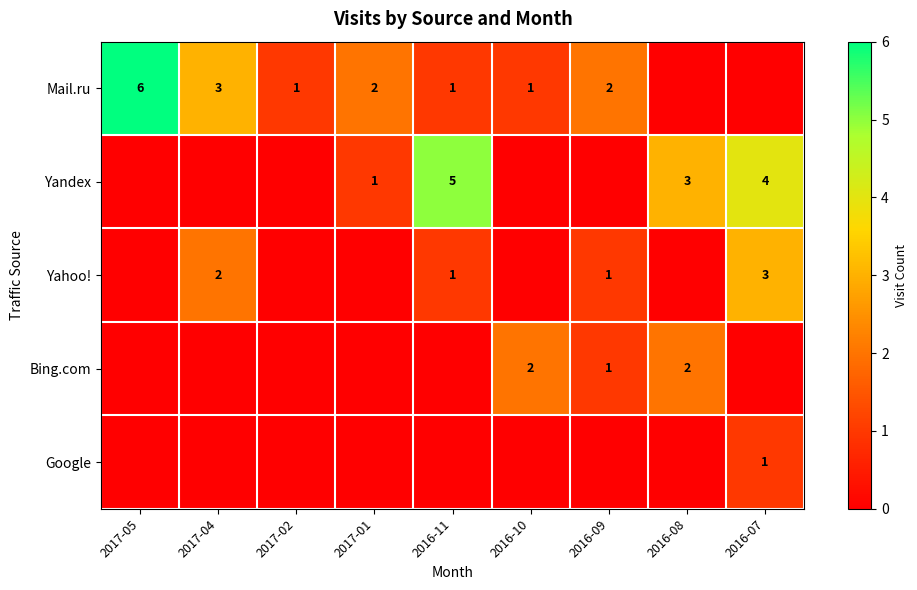

The value of Yandex at 2017-01 is 1. True or false?

True